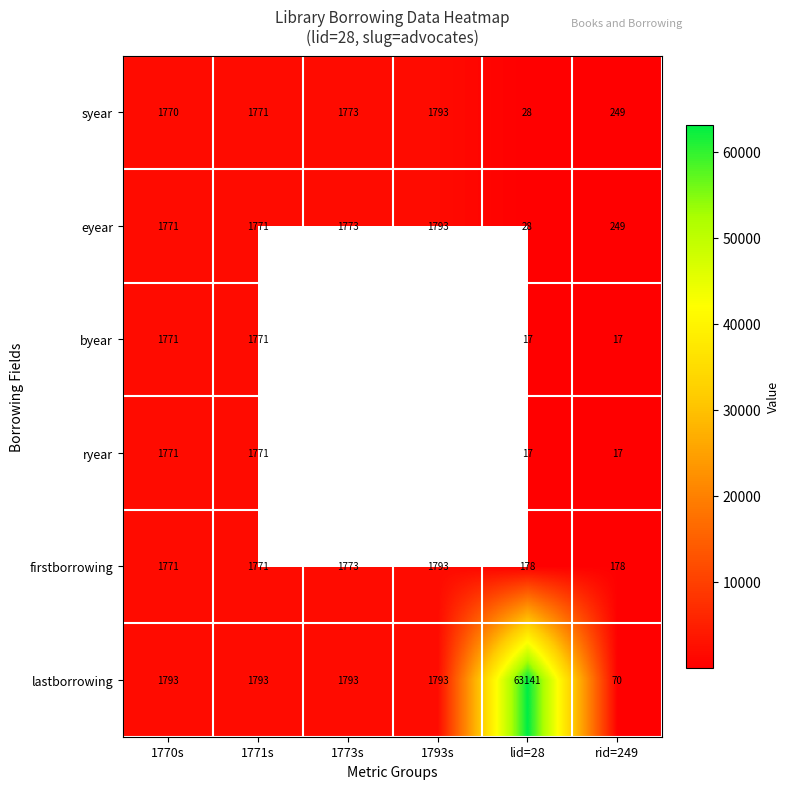

What is the greatest value displayed?

63141.0